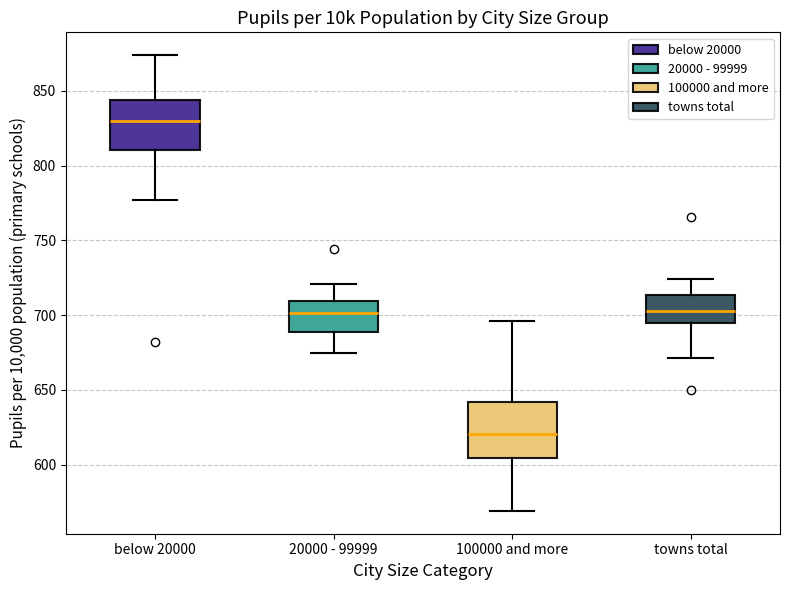

Which box's median line is the lowest?

100000 and more